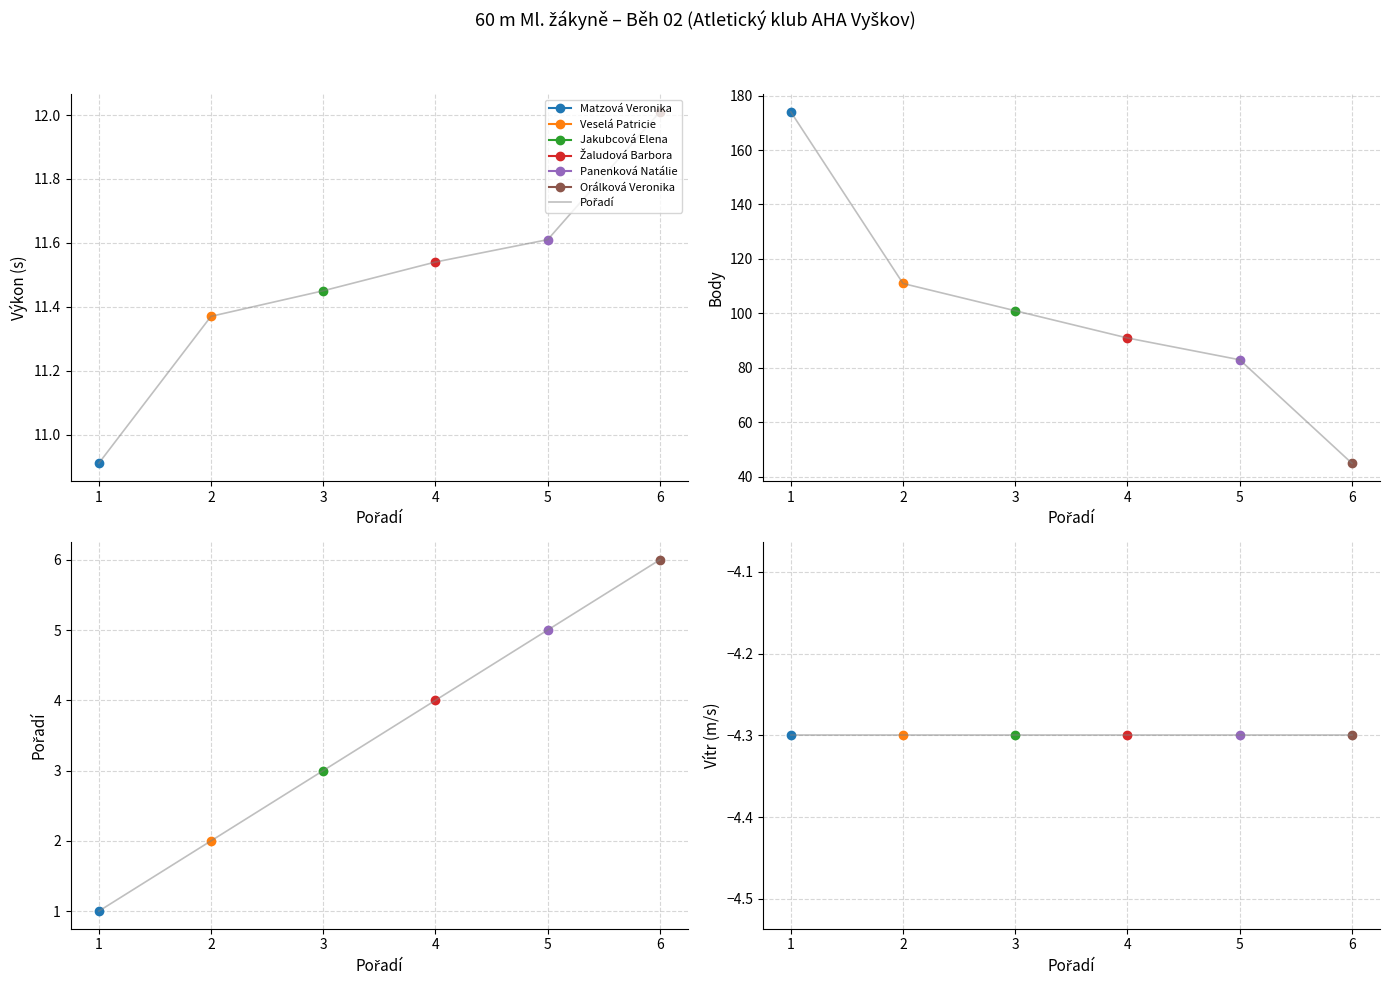

True or false: Pořadí has a value of 4.0 at 4.

True